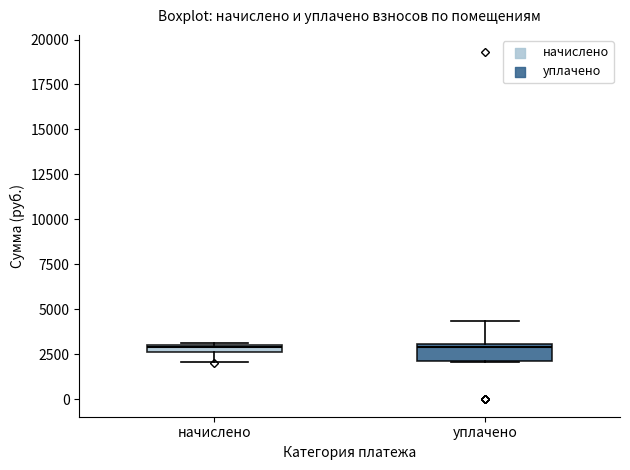

Where does the upper whisker of the box for уплачено end on the y-axis? The values are not printed on the chart, so give them approximately, as read against the axis.

4500